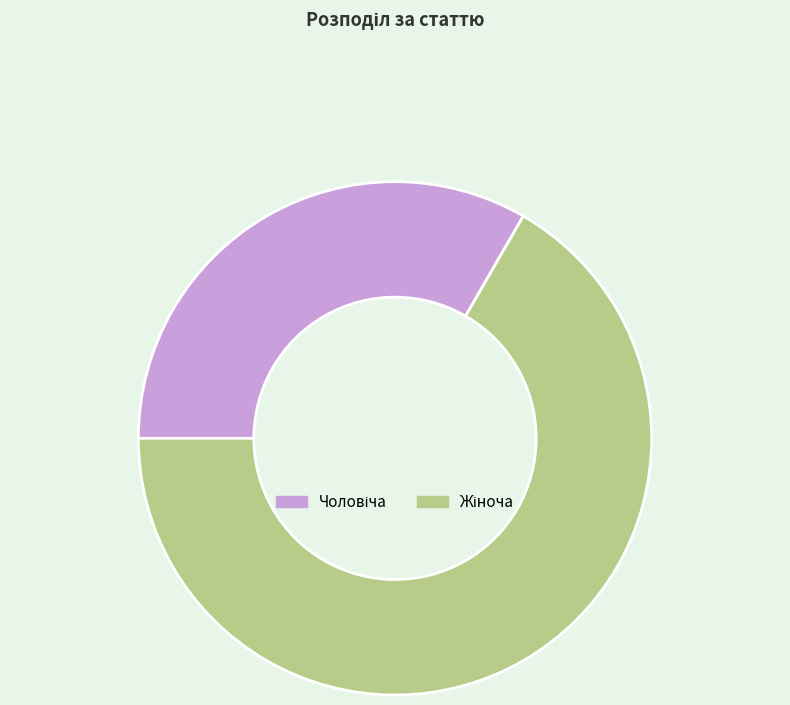

Does any single category account for the majority?

Yes